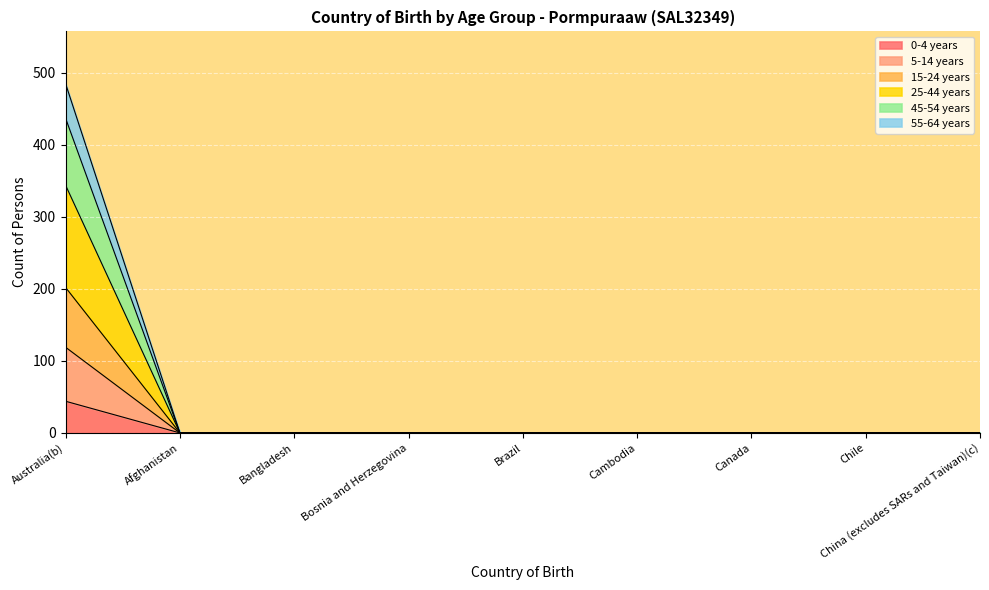

True or false: 55-64 years has a value of -321 at Brazil.

False